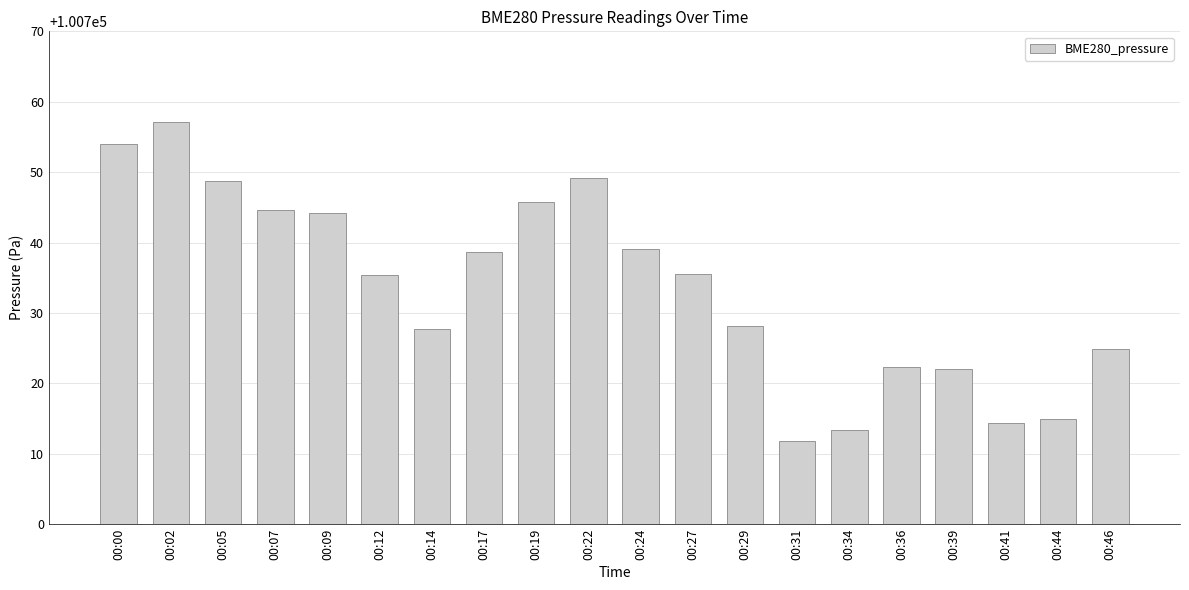

What is the approximate value at 00:14?

100727.8